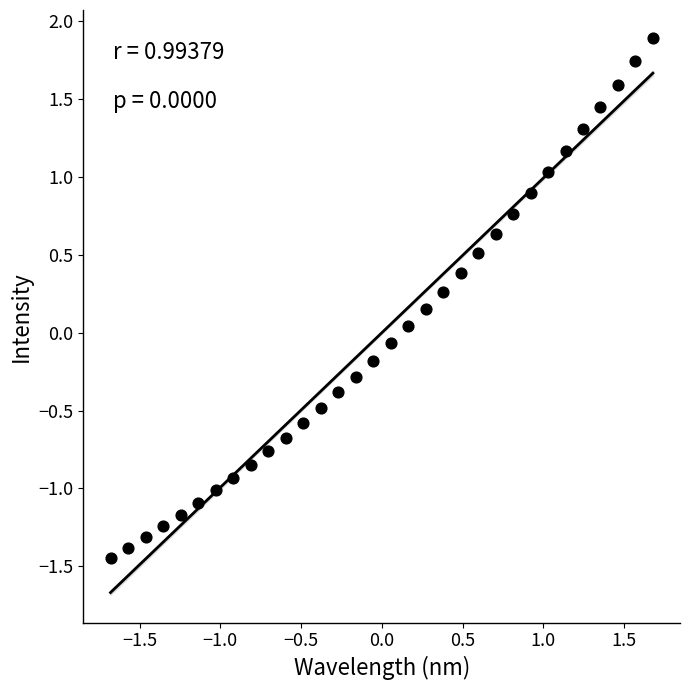

What is the range of Y values (max minus min)?

3.3